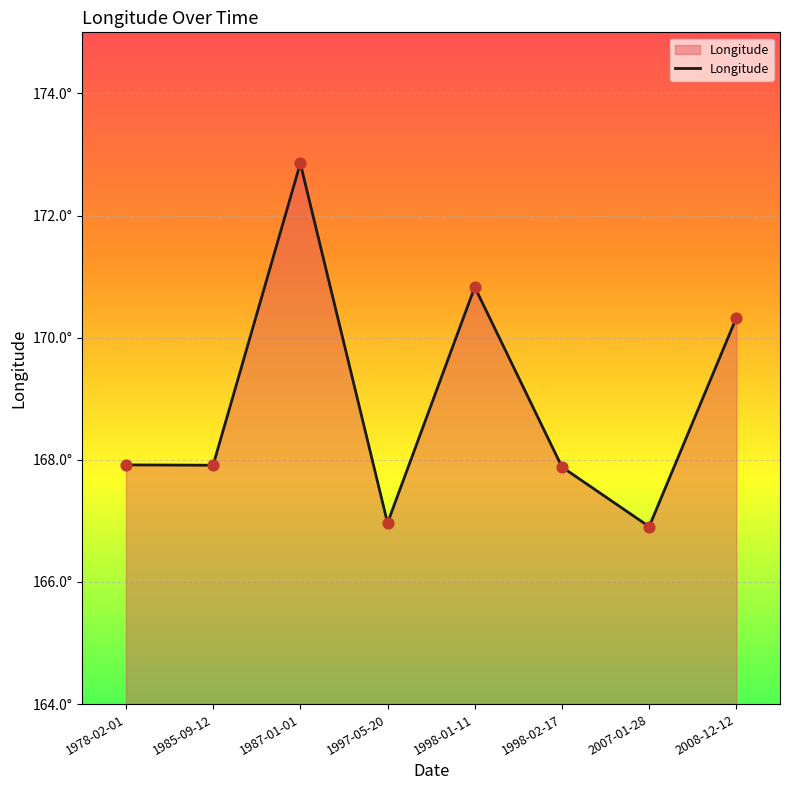

What is the ratio of the value at 1997-05-20 to the value at 1985-09-12?

1.0